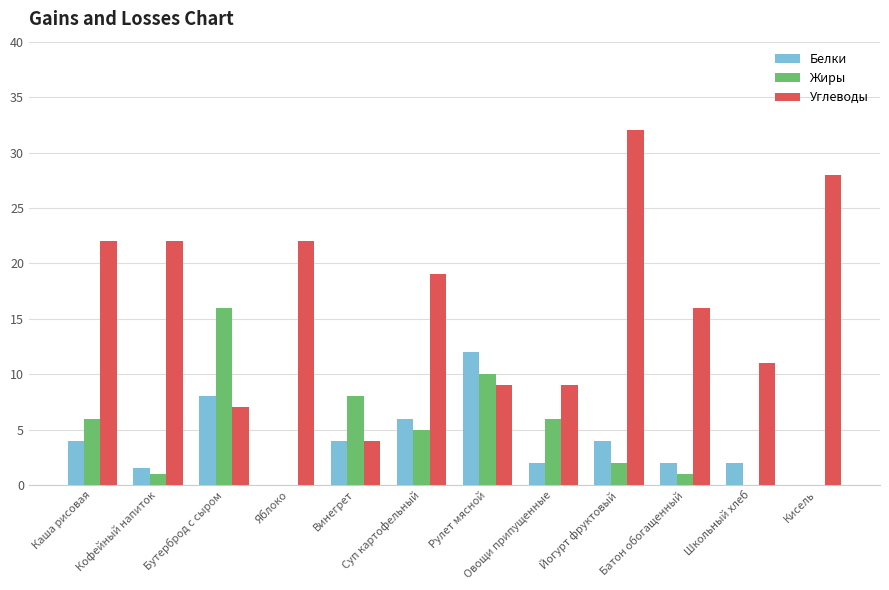

What is the highest value of the Жиры series?

16.0